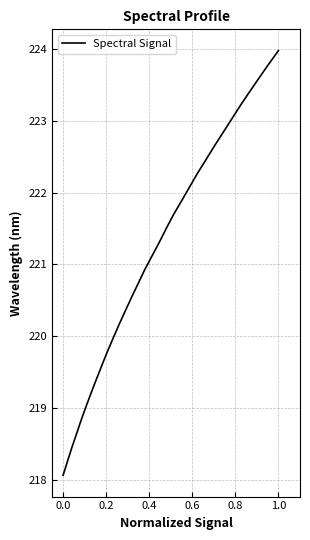

How many lines are shown in the chart?

1